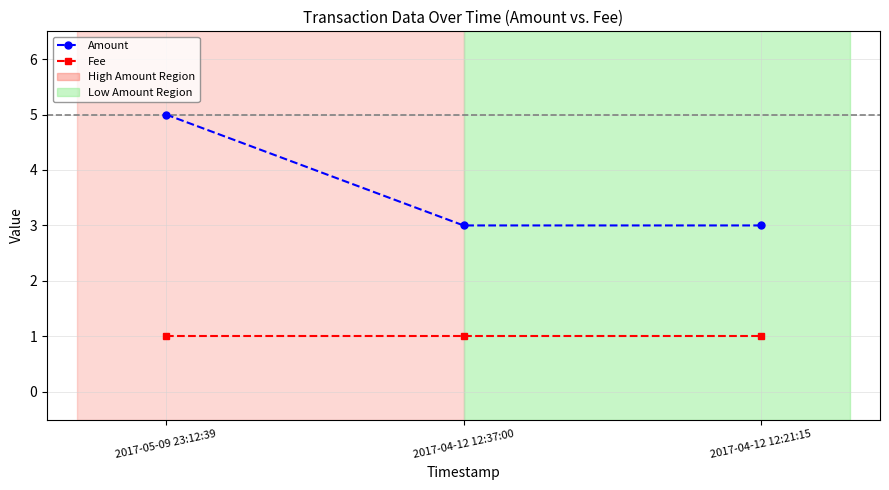

What is the value of the Fee point at the 2nd from the left?

1